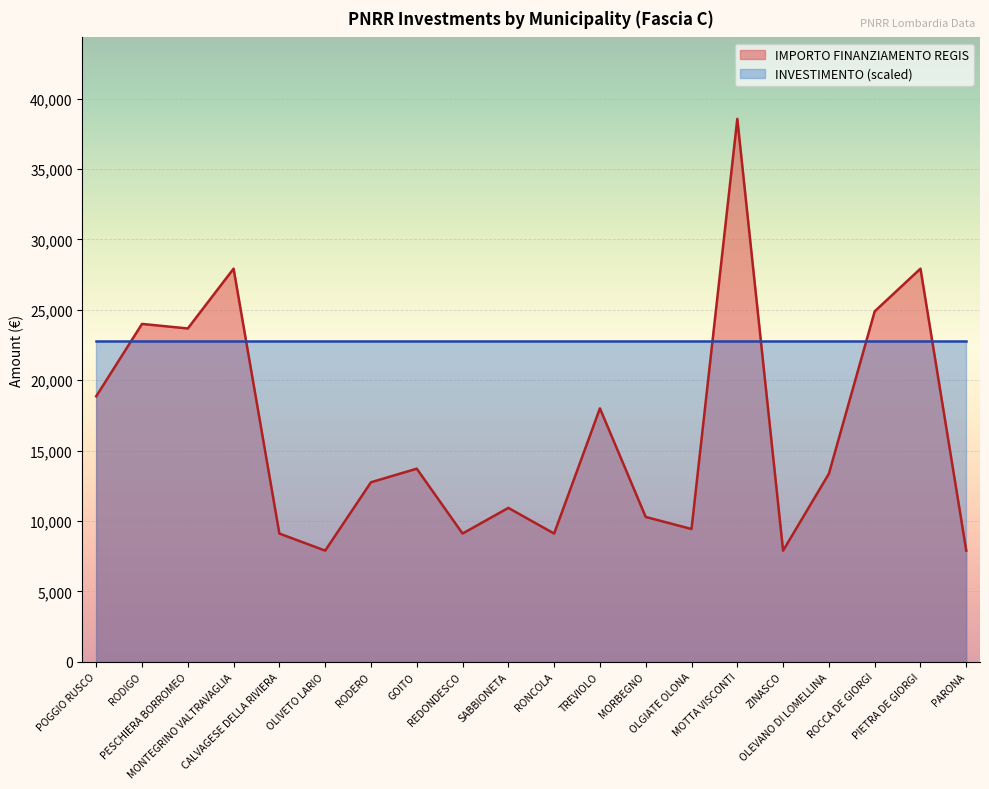

What is the sum of all values?

325254